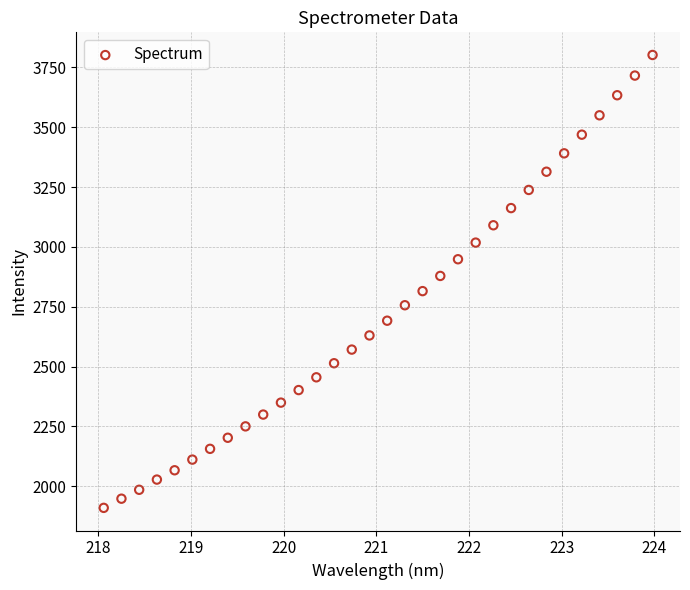

What is the range of X values (max minus min)?

5.9